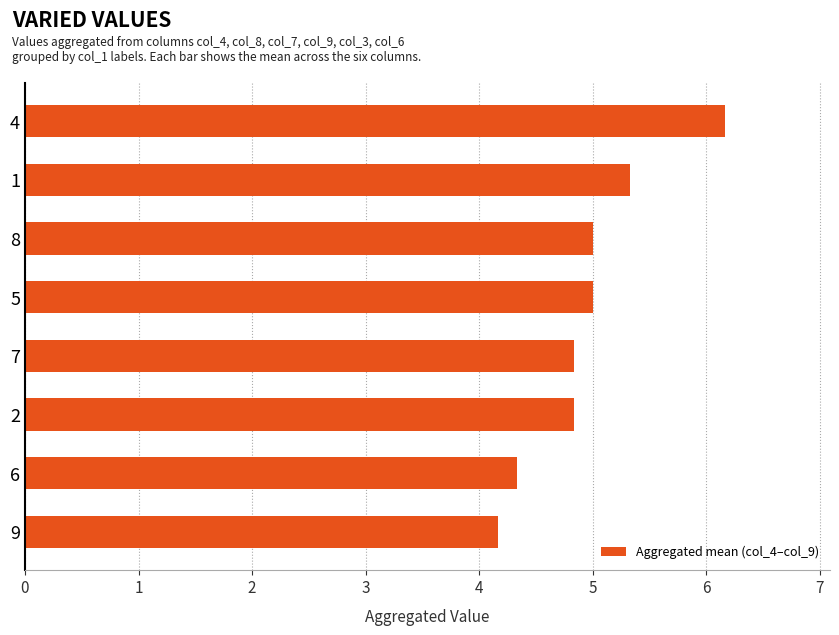

True or false: the data shows 6.2 at 4.

True